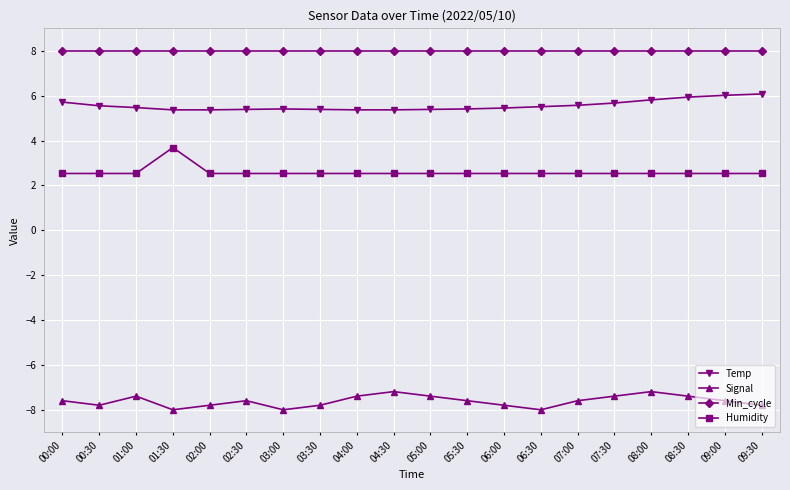

What is the smallest value displayed?

-8.0